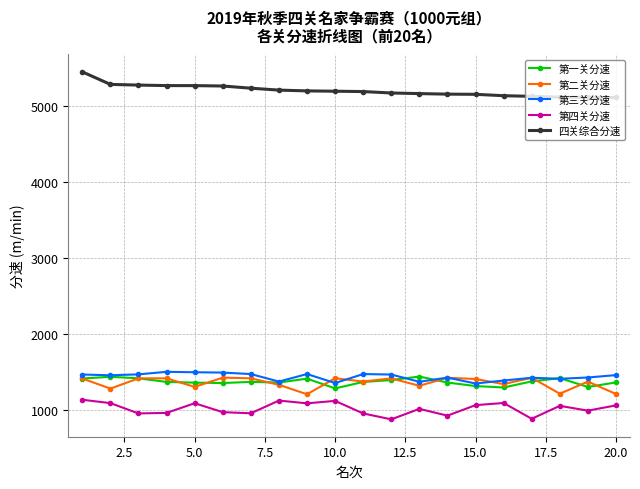

What is the minimum value shown in the chart?

881.6